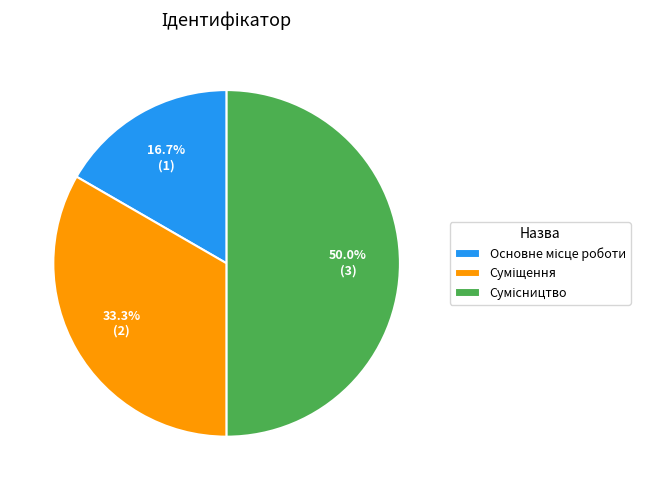

How many segments does this pie chart have?

3